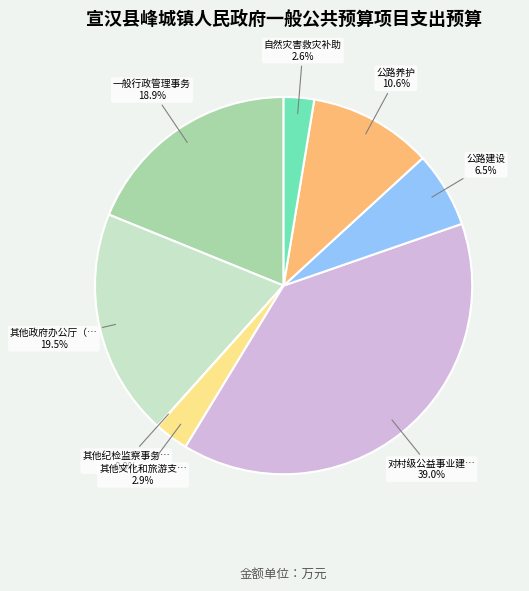

Is there a majority slice in this chart?

No